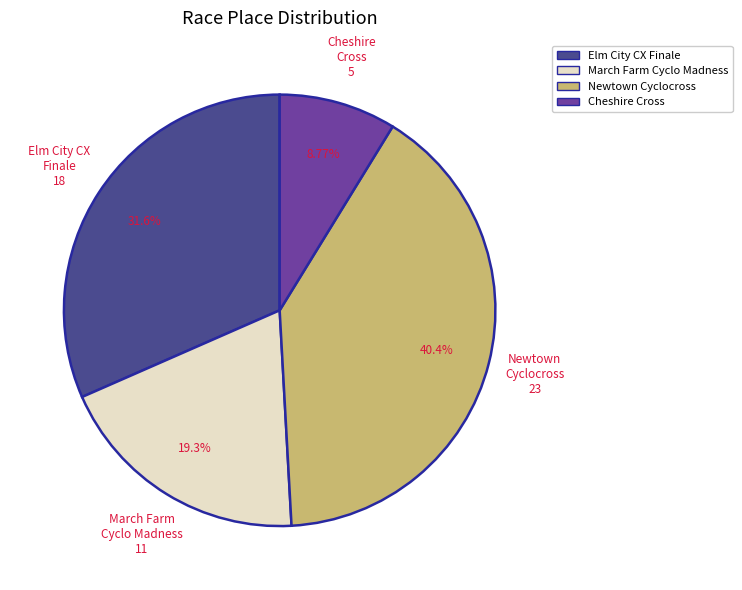

Do March Farm Cyclo Madness and Elm City CX Finale together represent more than half of the pie?

Yes